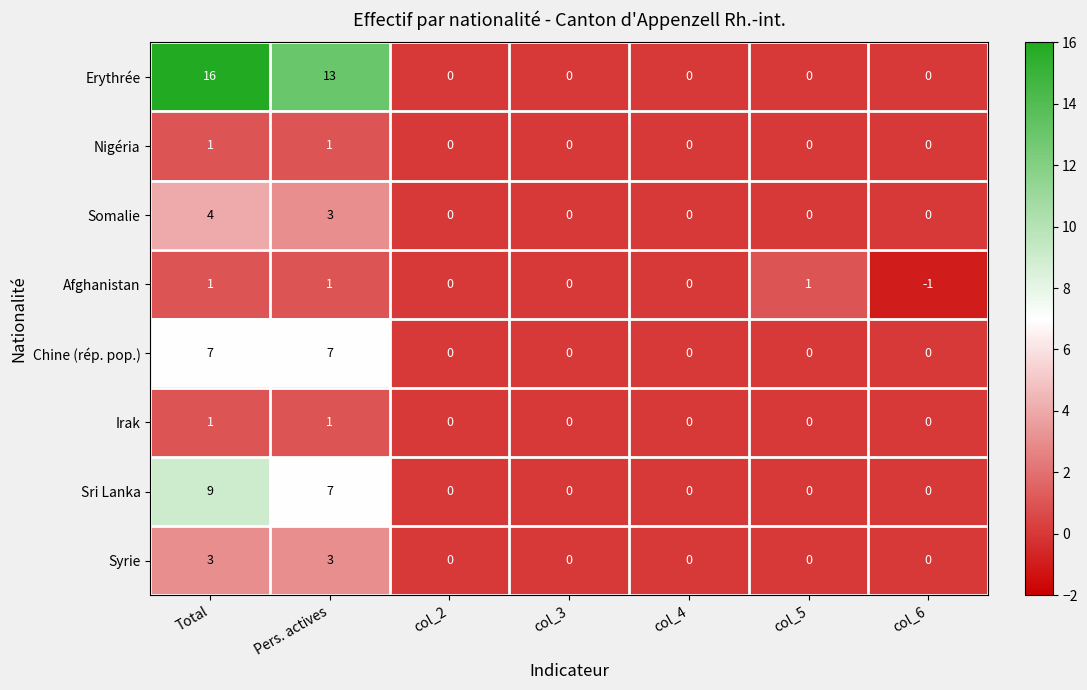

Which series has the largest total across all categories?

Erythrée